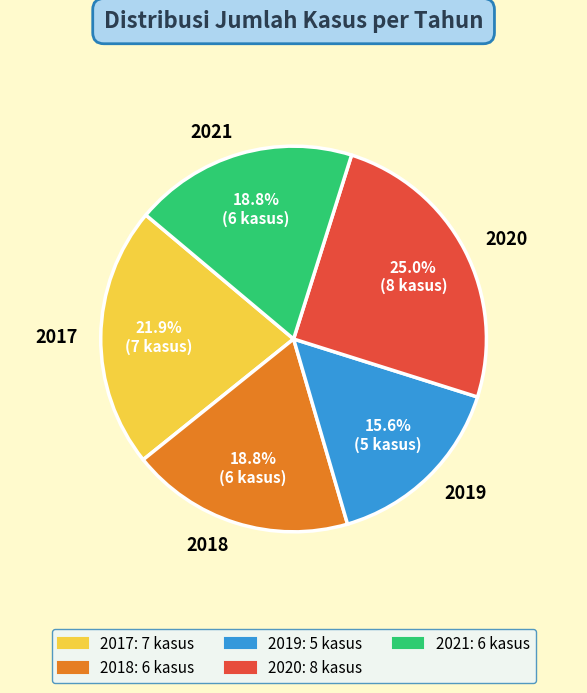

How many slices are in this pie chart?

5